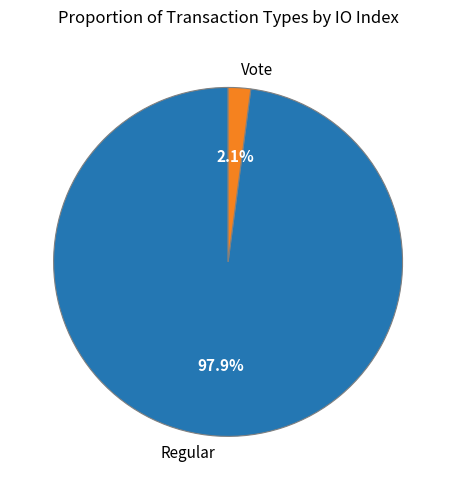

Is there a majority slice in this chart?

Yes